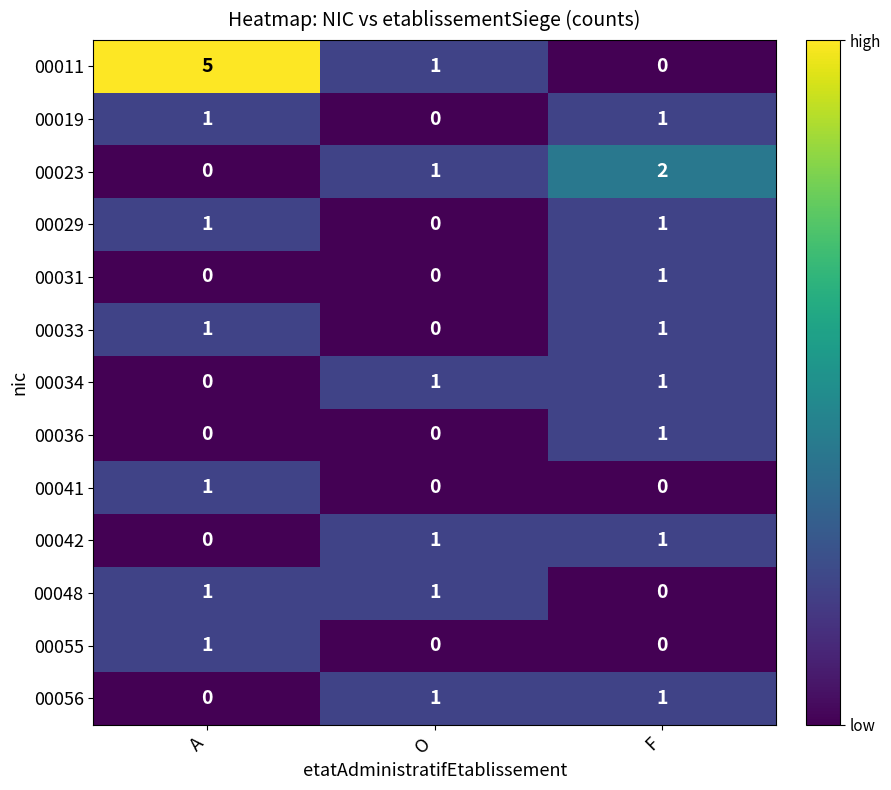

What is the sum of all 00055 values?

1